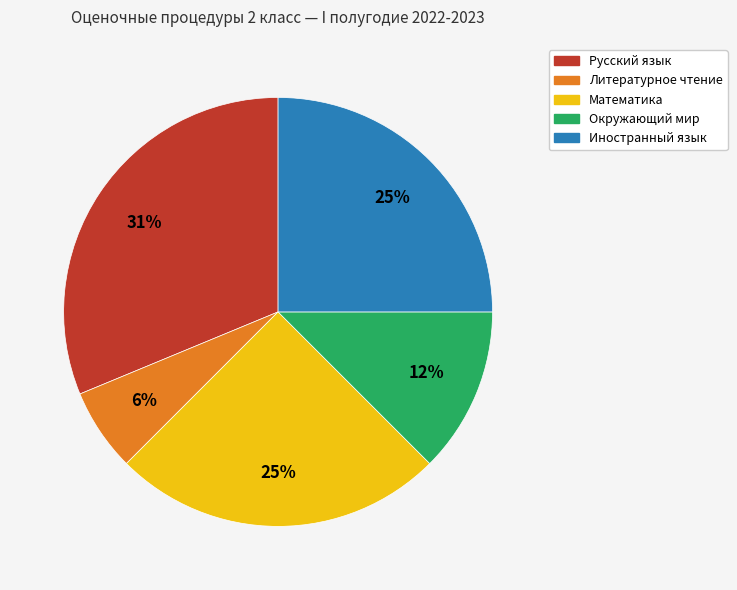

Does Иностранный язык account for over 50% of the chart?

No